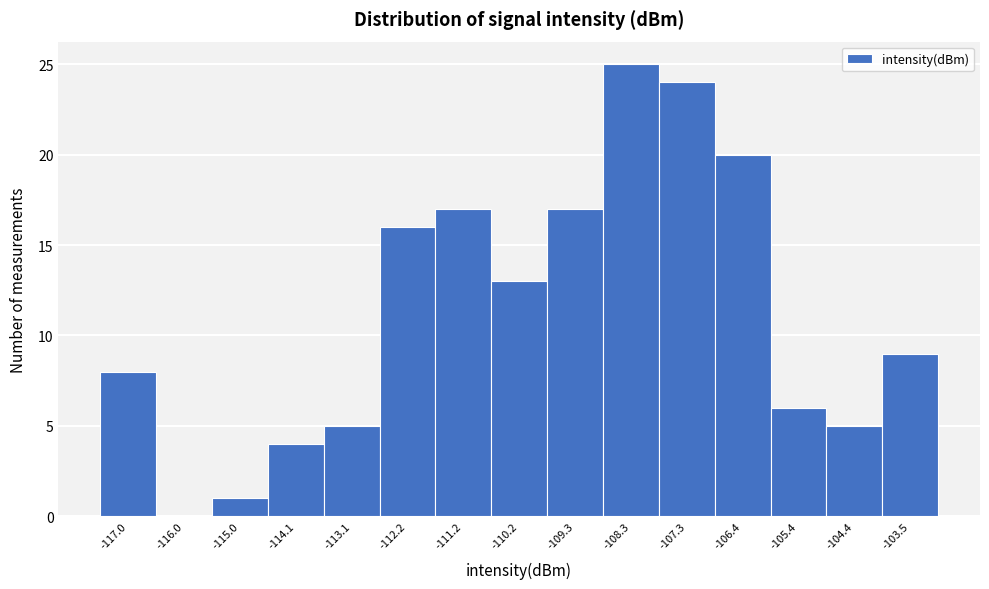

Reading left to right, list every bar in this chart as the range it spans on the x-axis followed by its height. Neither the bar edges nor the heights are printed on the chart, so give them approximately, as read against the axes.

-117.5 to -116.5: 8
-116.5 to -115.5: 0
-115.5 to -114.6: 1
-114.6 to -113.6: 4
-113.6 to -112.6: 5
-112.6 to -111.7: 16
-111.7 to -110.7: 17
-110.7 to -109.7: 13
-109.7 to -108.8: 17
-108.8 to -107.8: 25
-107.8 to -106.9: 24
-106.9 to -105.9: 20
-105.9 to -104.9: 6
-104.9 to -104.0: 5
-104.0 to -103.0: 9